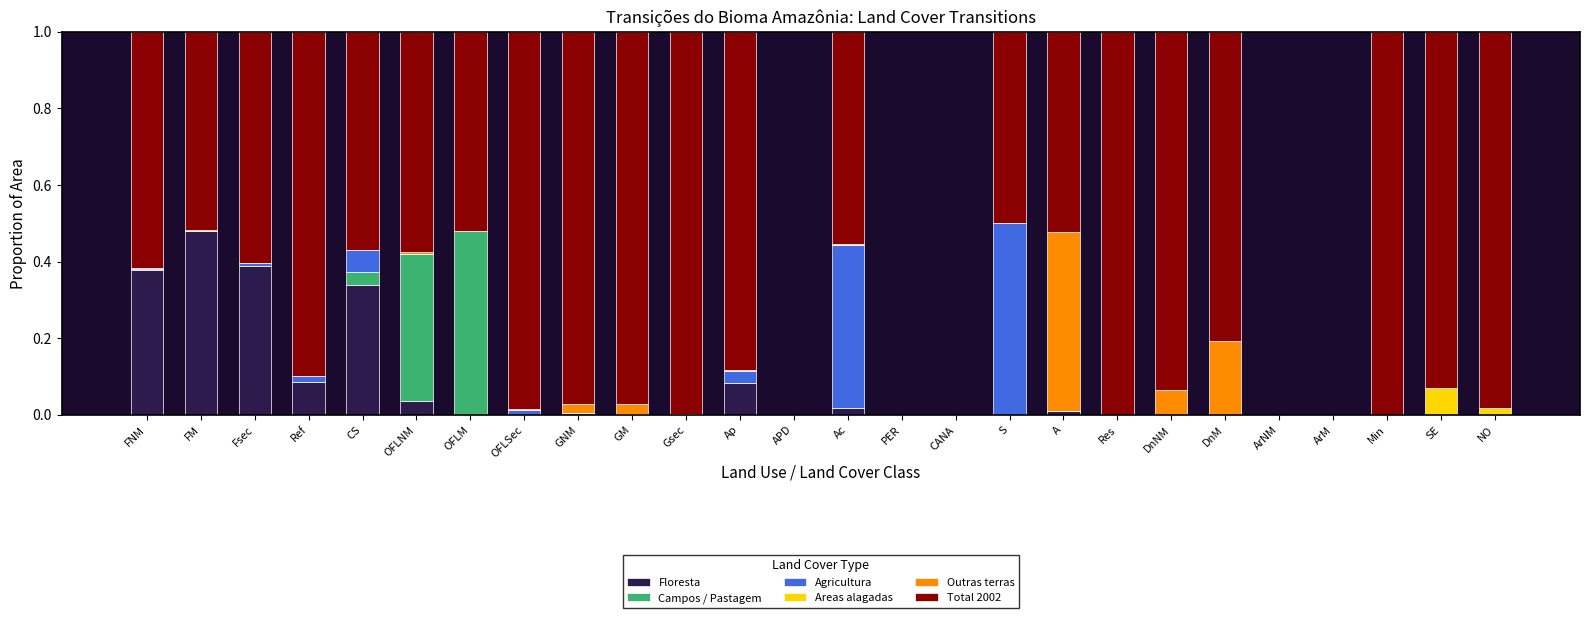

Which category has the highest value in the Floresta series?

FM